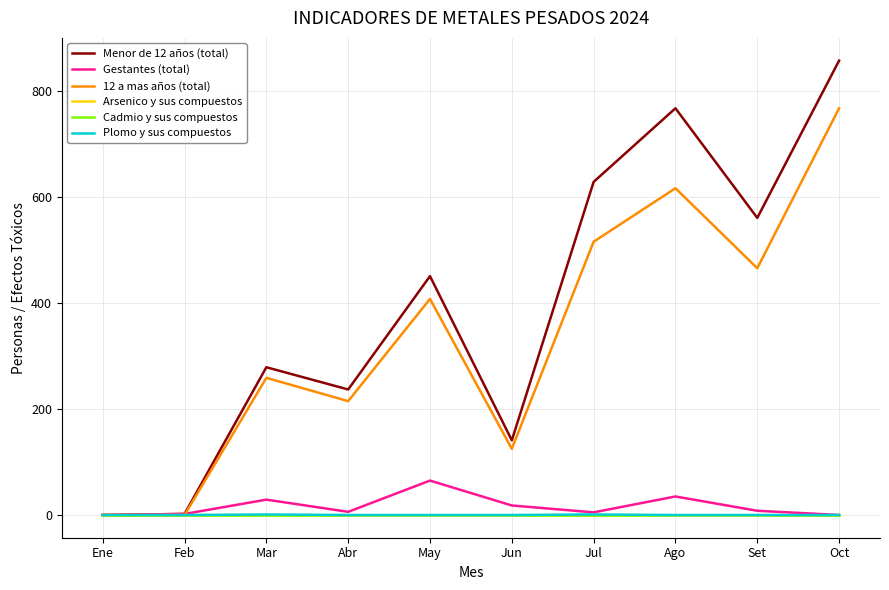

Rank the series at Ene from lowest to highest value.

Menor de 12 años (total), Gestantes (total), 12 a mas años (total), Arsenico y sus compuestos, Cadmio y sus compuestos, Plomo y sus compuestos